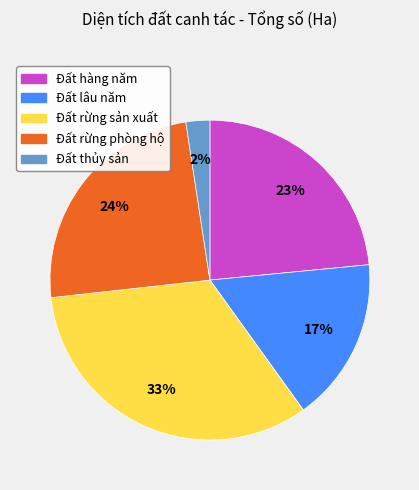

Which category has the biggest portion of the pie?

Đất rừng sản xuất